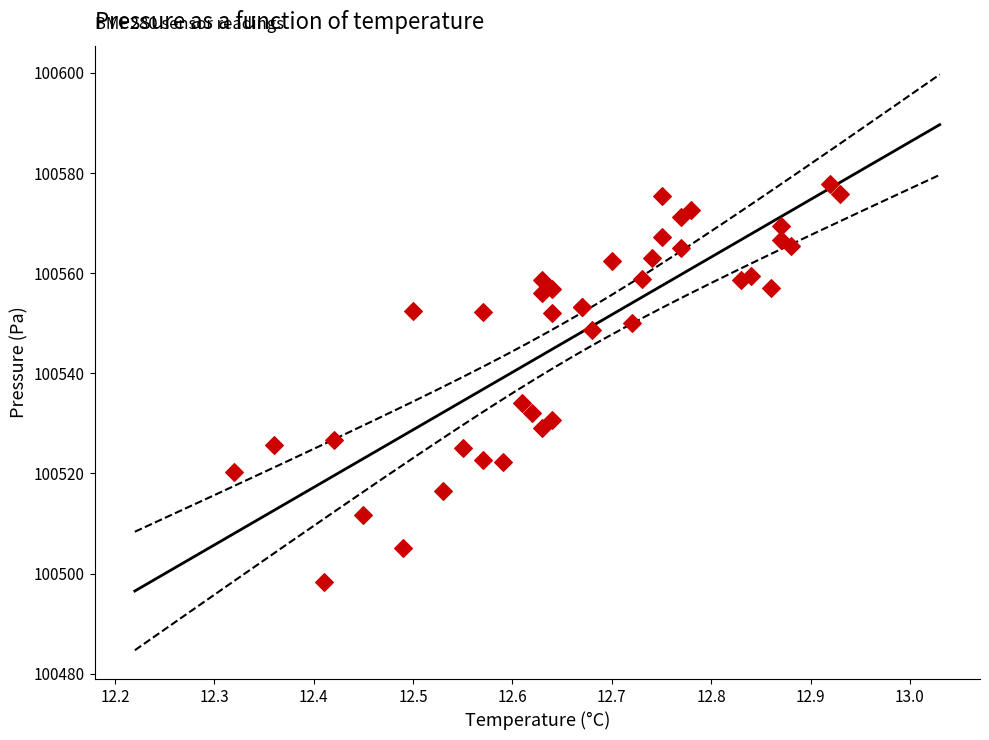

What Y value in the scatter plot is closest to 100538?

100534.1